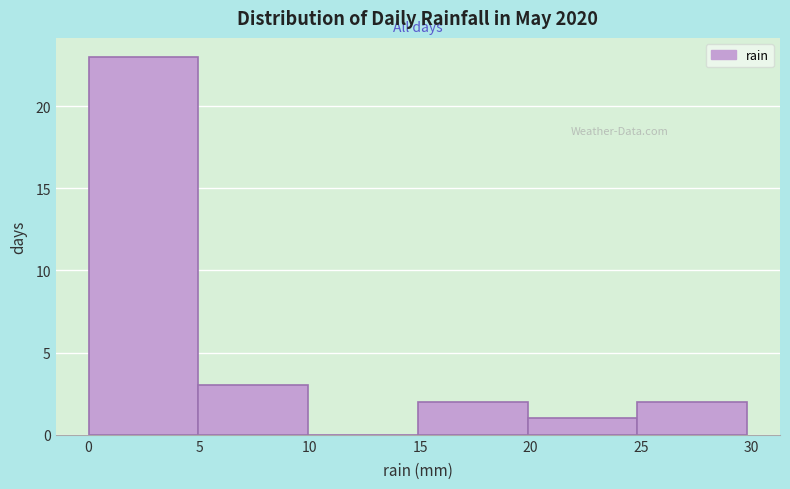

Which range on the x-axis has the tallest bar?

0 to 5